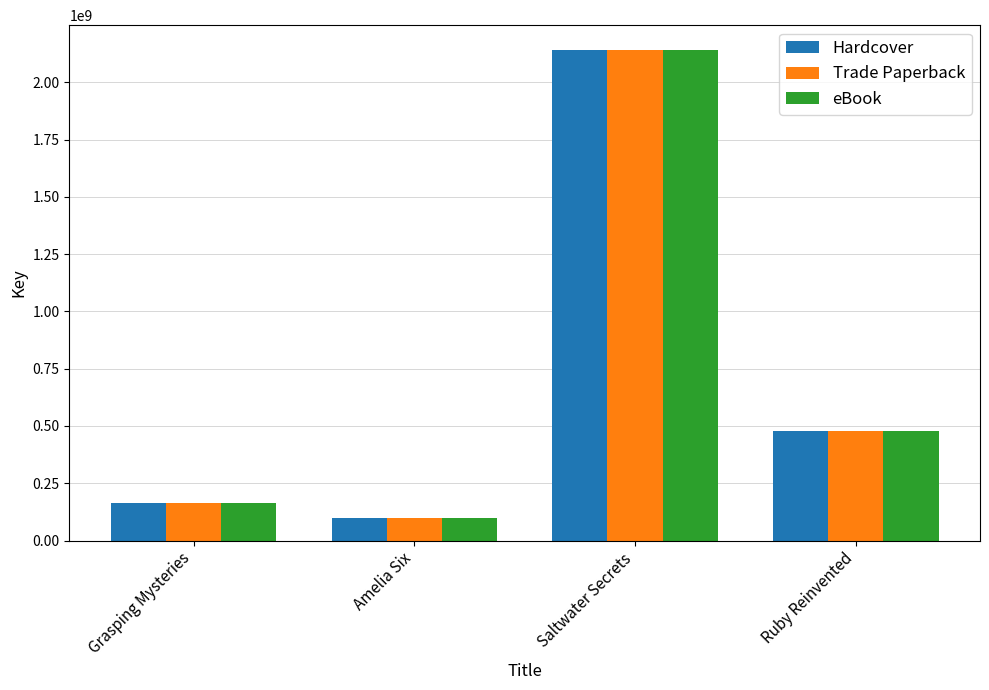

What is the difference between the eBook values at Ruby Reinvented and Saltwater Secrets?

1662358603